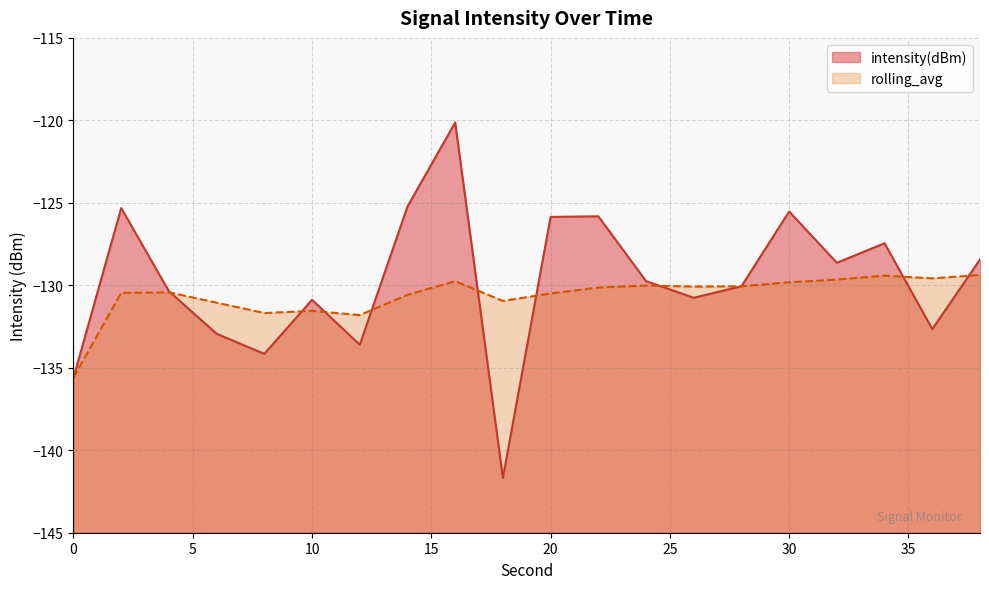

Rank the series by their maximum value, from highest to lowest.

intensity(dBm), rolling_avg